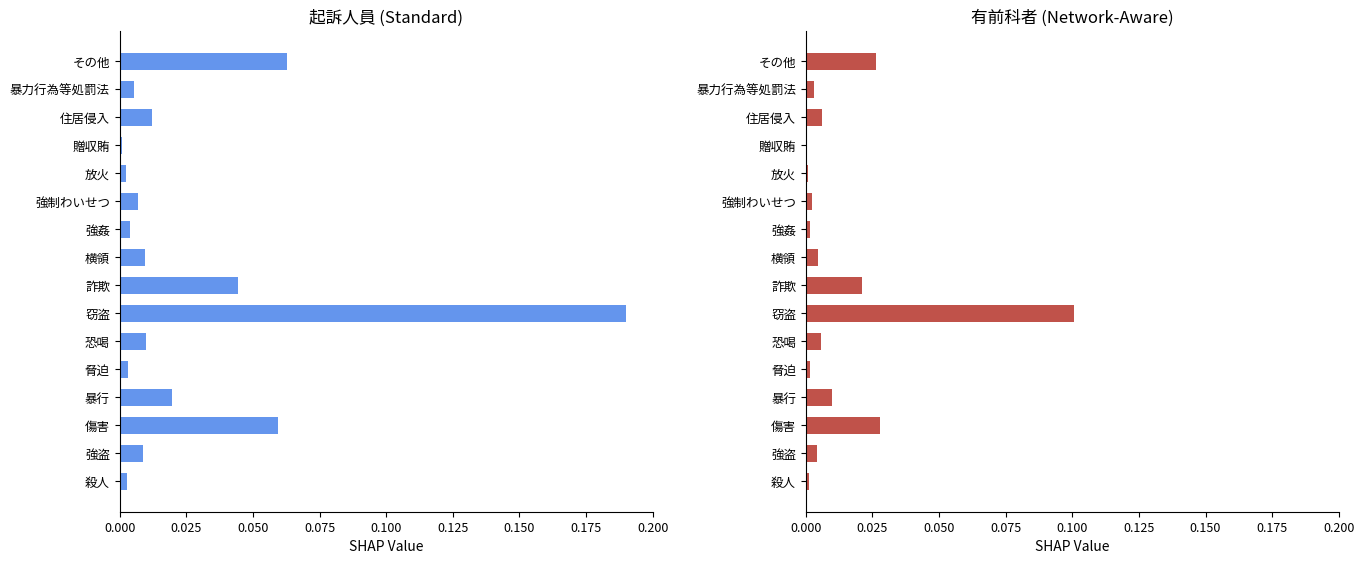

Rank the series by their average value, from highest to lowest.

起訴人員, 有前科者